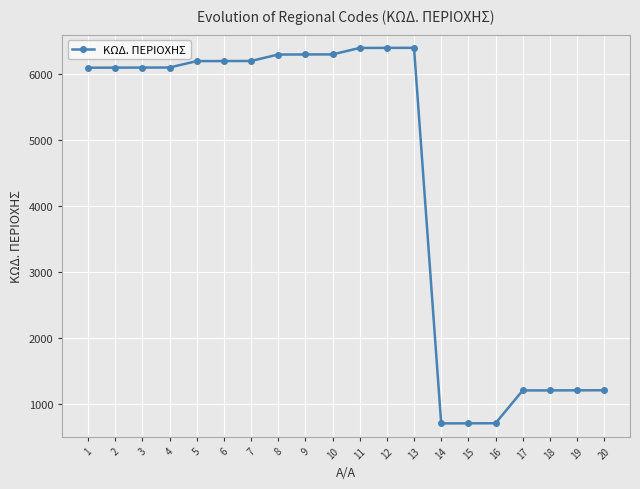

Approximately how many times larger is the value at 13 compared to 16?

9.1